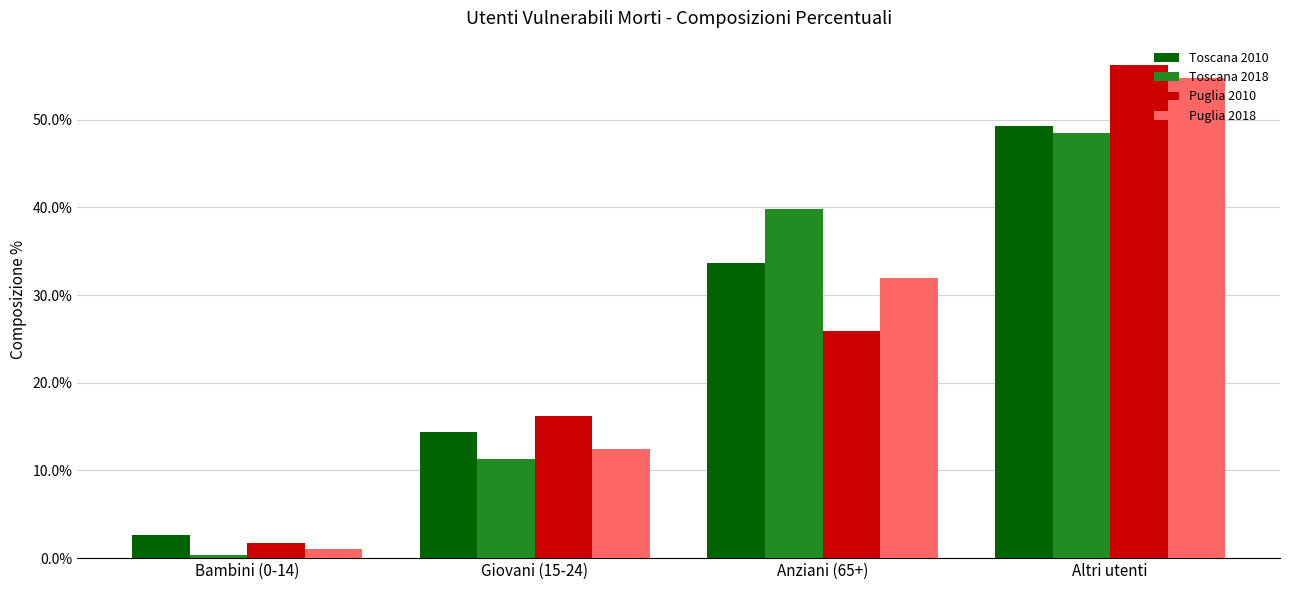

Which series has the largest range (max minus min)?

Puglia 2010